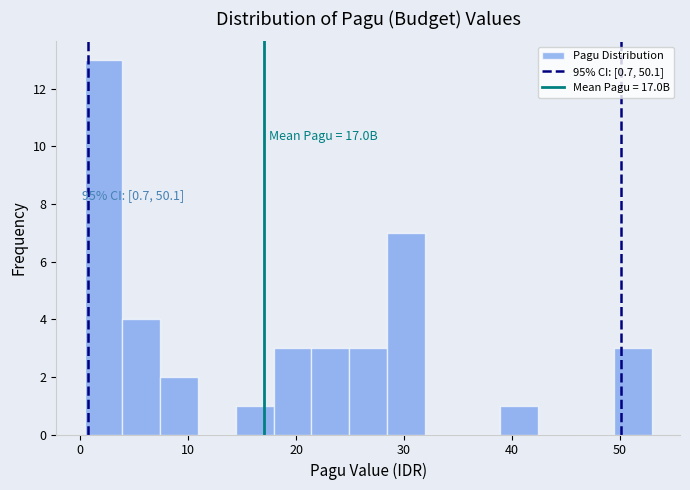

Read against the x-axis, roughly where is the centre of the tallest bar?

2